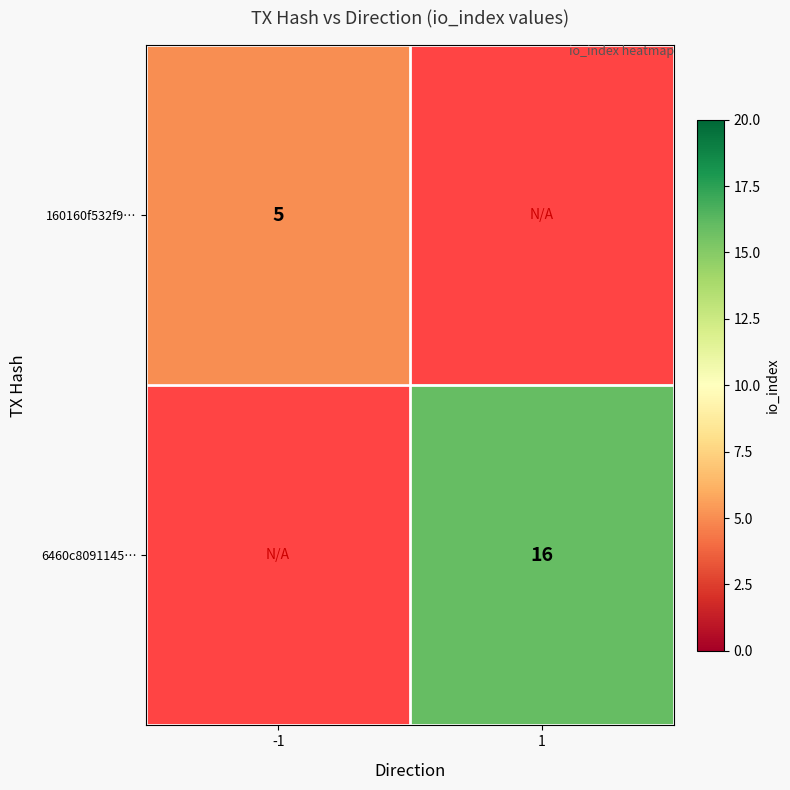

The 6460c8091145… series shows 8.1 at 1. True or false?

False